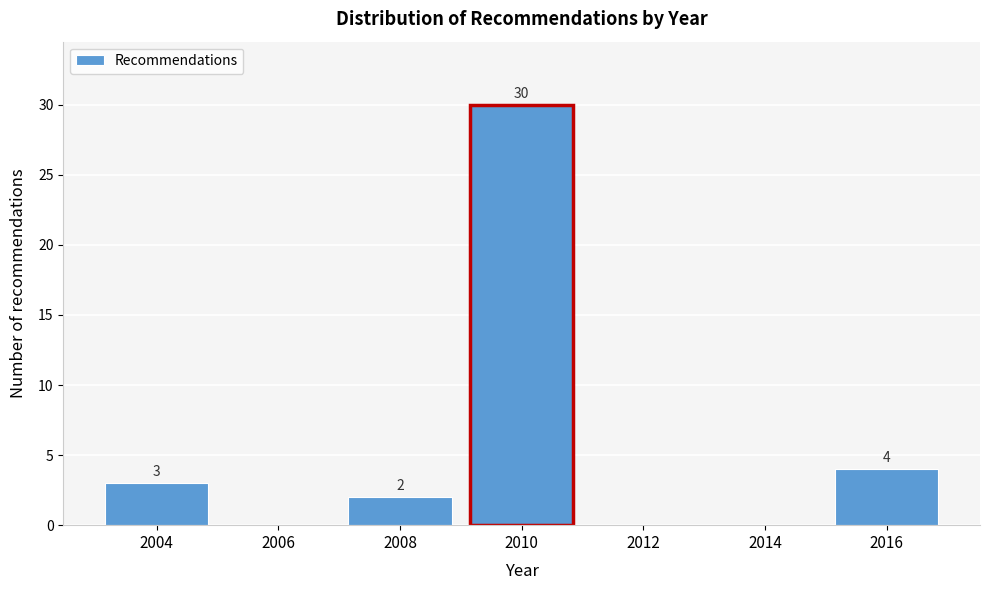

Reading right to left, extract all data points from this chart.

2016=4	2014=0	2012=0	2010=30	2008=2	2006=0	2004=3